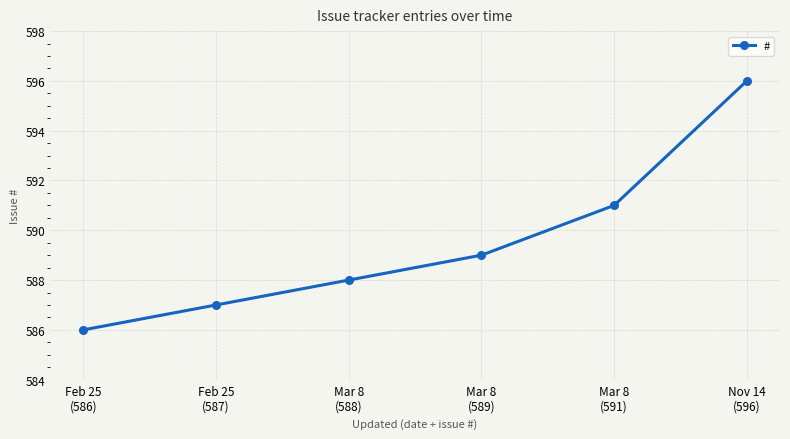

Reading left to right, extract all data points from this chart.

Feb 25
(586)=586	Feb 25
(587)=587	Mar 8
(588)=588	Mar 8
(589)=589	Mar 8
(591)=591	Nov 14
(596)=596